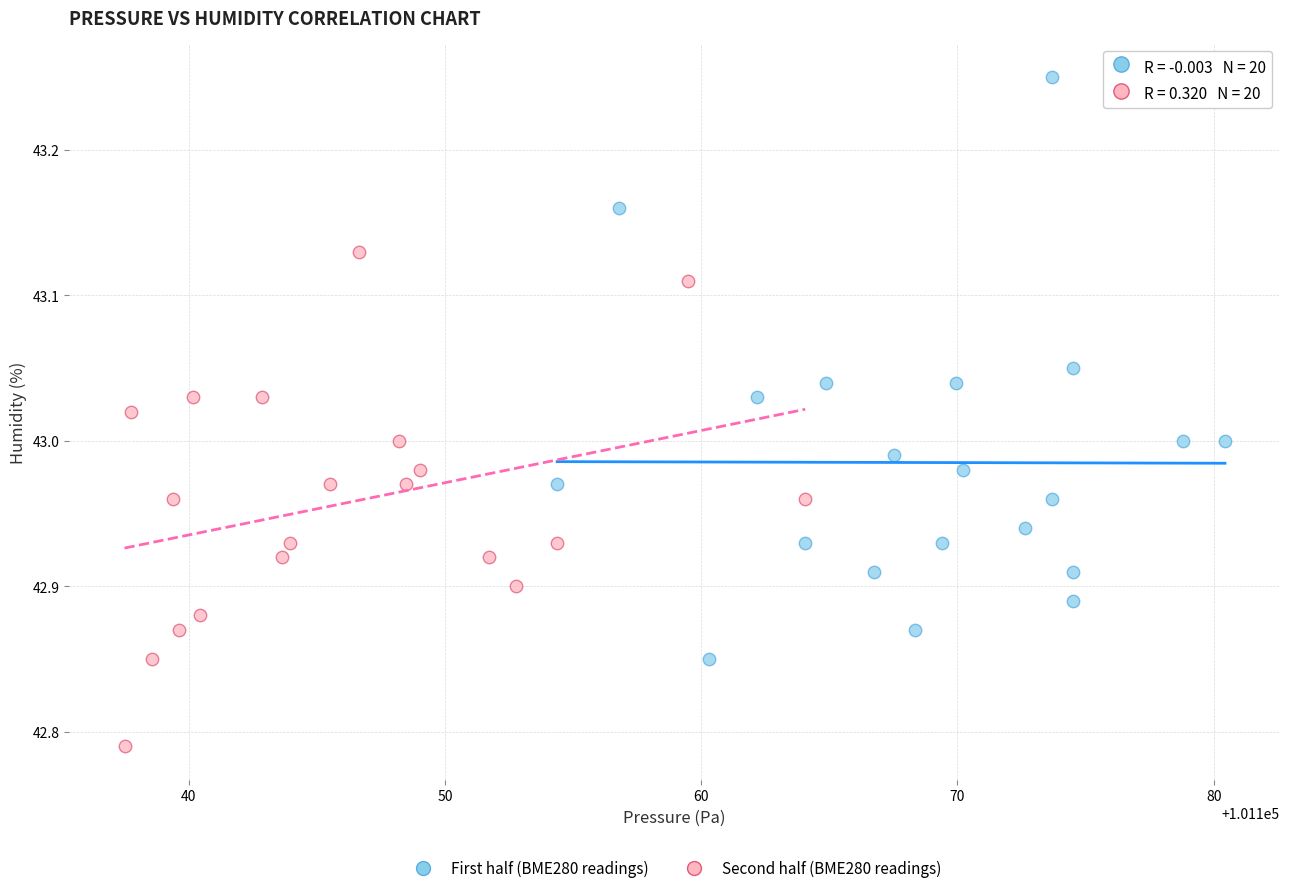

Which series reaches the maximum Y coordinate?

First half (BME280 readings)